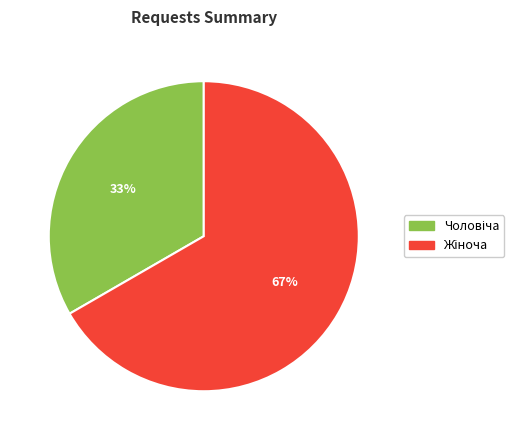

Does any single category account for the majority?

Yes